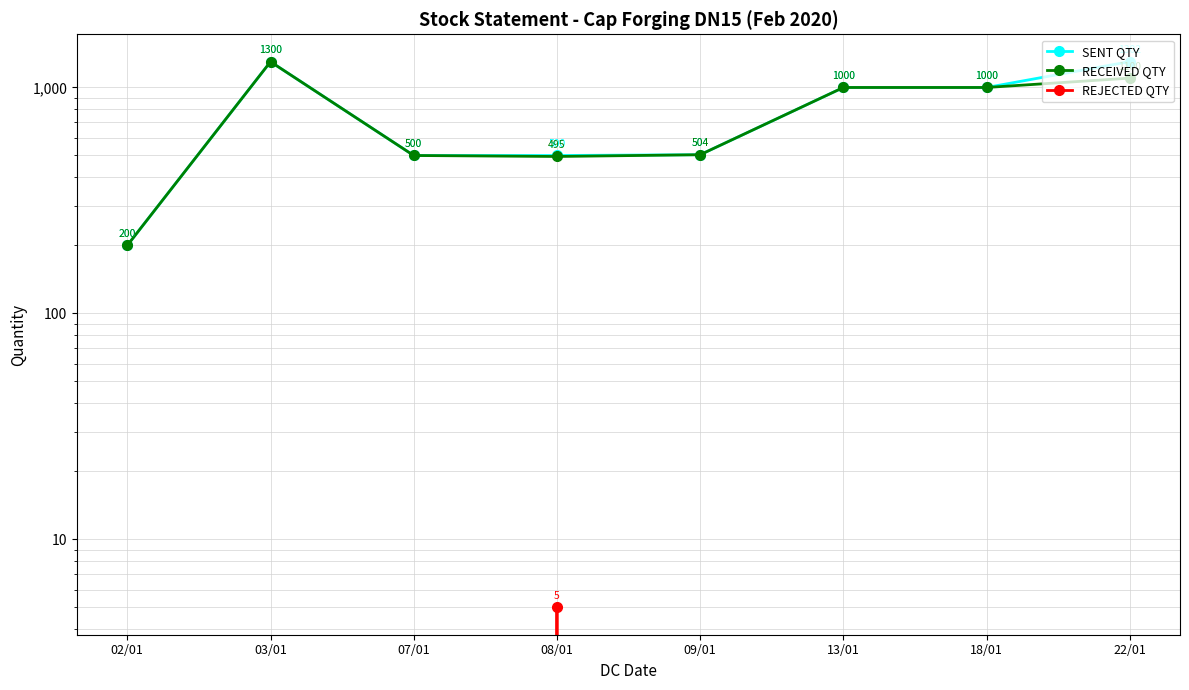

How many categories are shown in the chart?

8